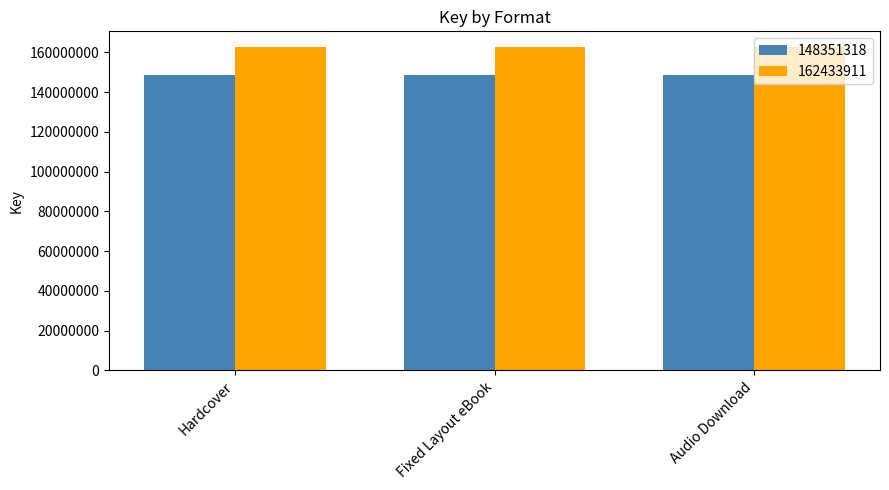

The value of 148351318 at Audio Download is 242337938. True or false?

False